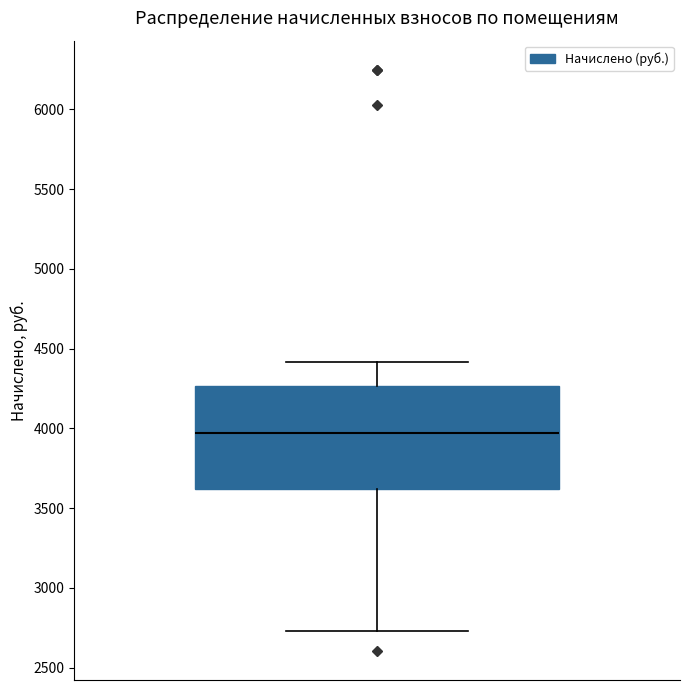

Transcribe this box plot: give where the median line is, the range the box spans, and where the two whiskers end, as read against the y-axis. The values are not printed on the chart, so give them approximately, as read against the axis.

median 3950, box 3600 to 4250, whiskers 2750 to 4400